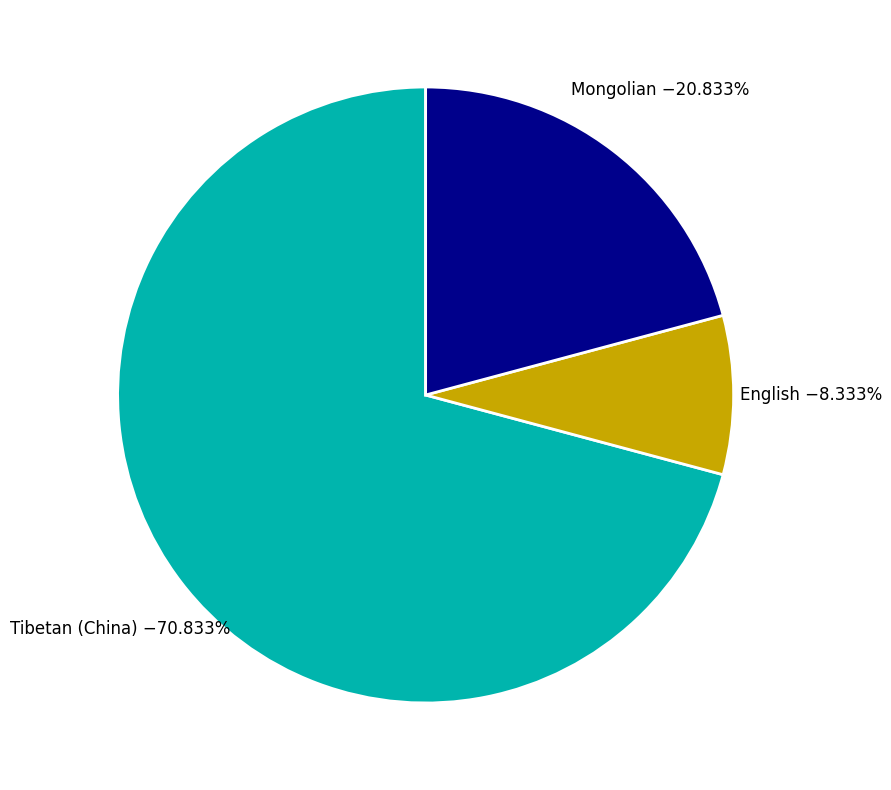

Does any single category account for the majority?

Yes